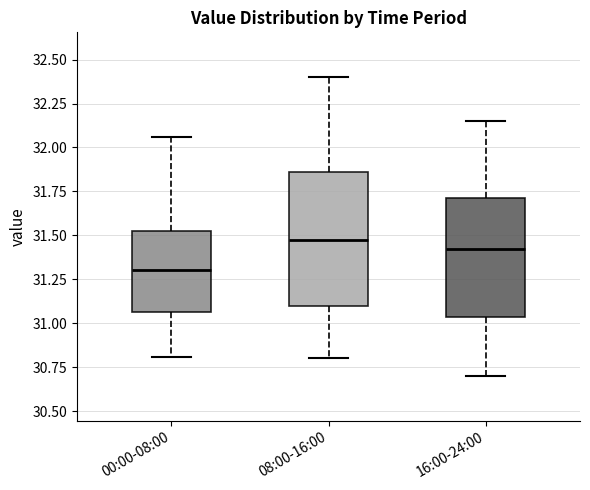

Which box's median line is the highest?

08:00-16:00